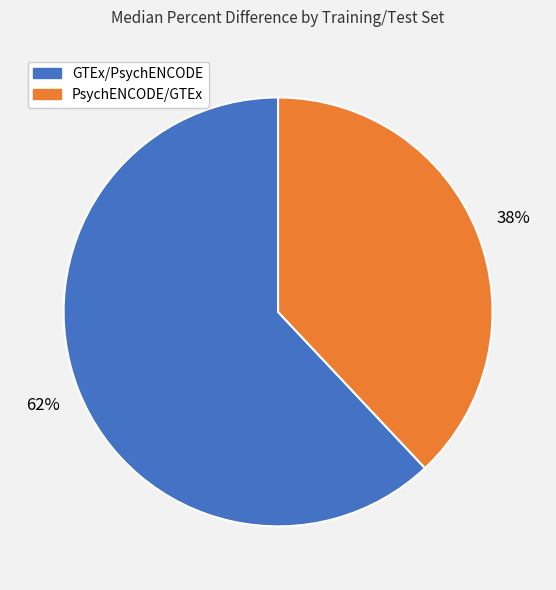

How many slices are in this pie chart?

2